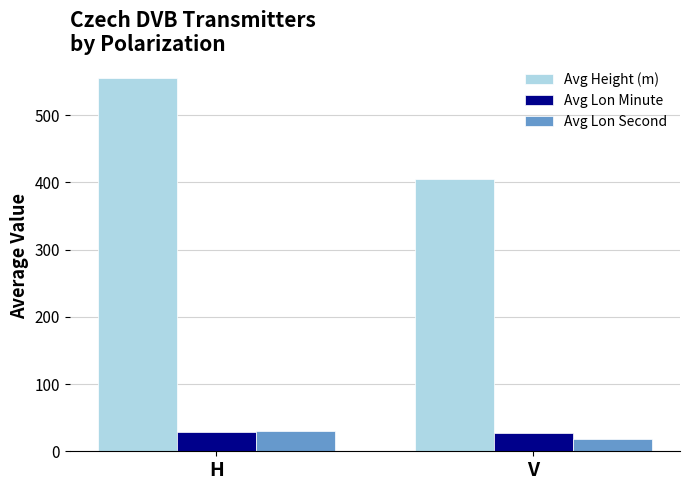

Which label corresponds to the smallest value in the chart?

V